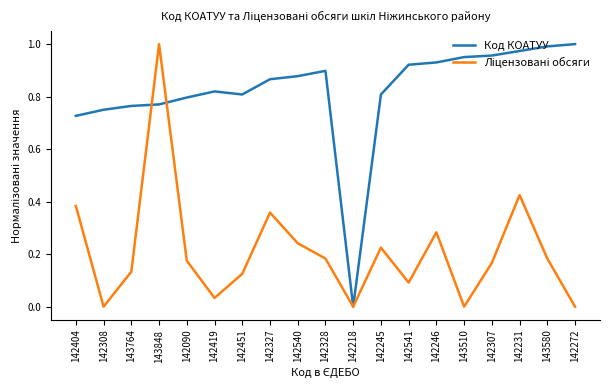

What position from the right is 142419?

14